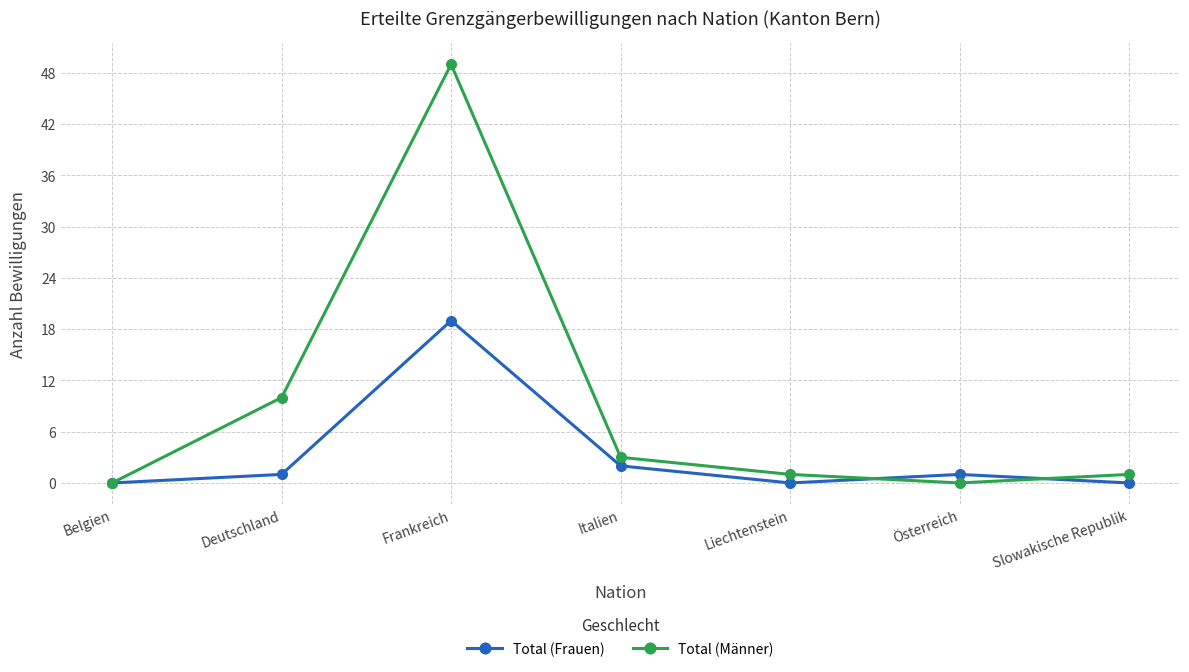

Reading left to right, list all the values displayed in this chart.

Total (Frauen): 0	1	19	2	0	1	0
Total (Männer): 0	10	49	3	1	0	1